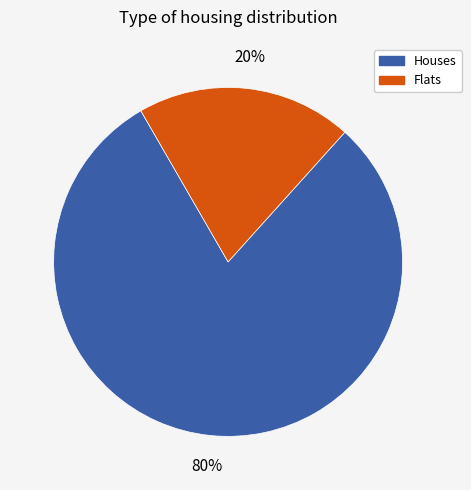

To the nearest percent, what is the average slice percentage?

50%